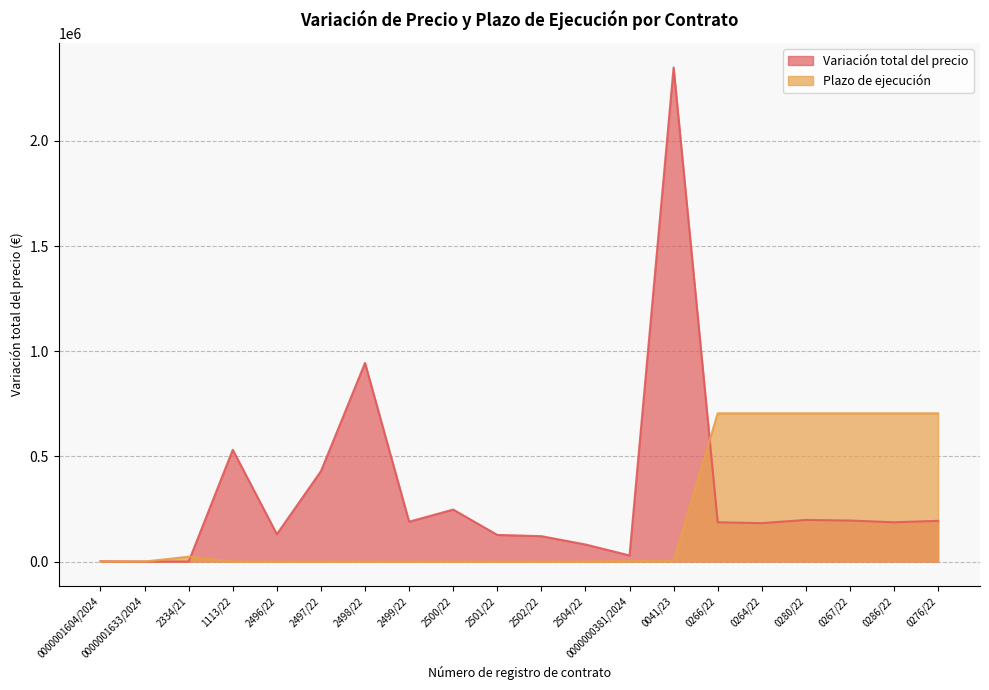

In Variación total del precio, how many points are lower than both neighbors (excluding endpoints)?

5